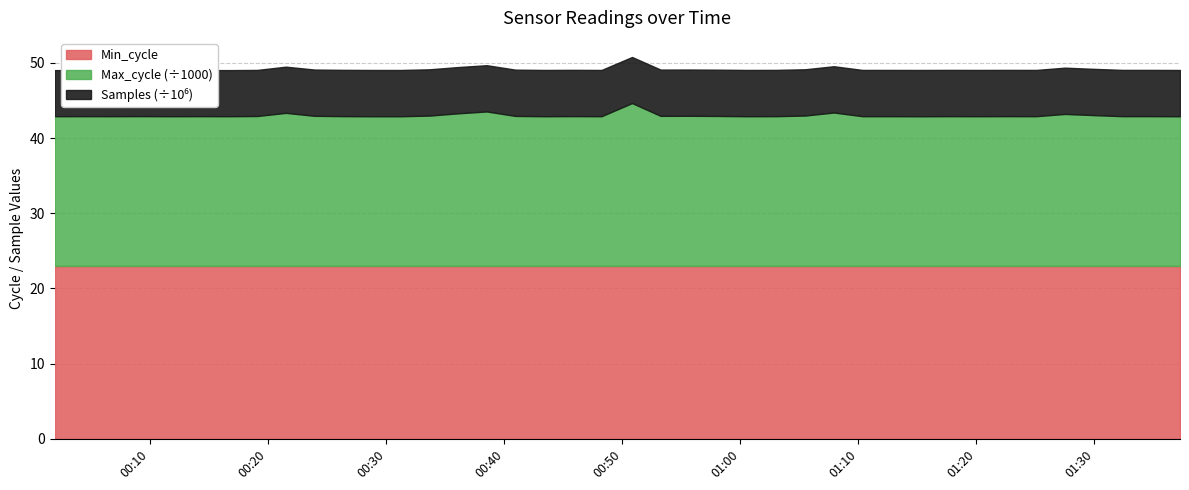

What are all the series names shown in the legend?

Min_cycle, Max_cycle, Samples